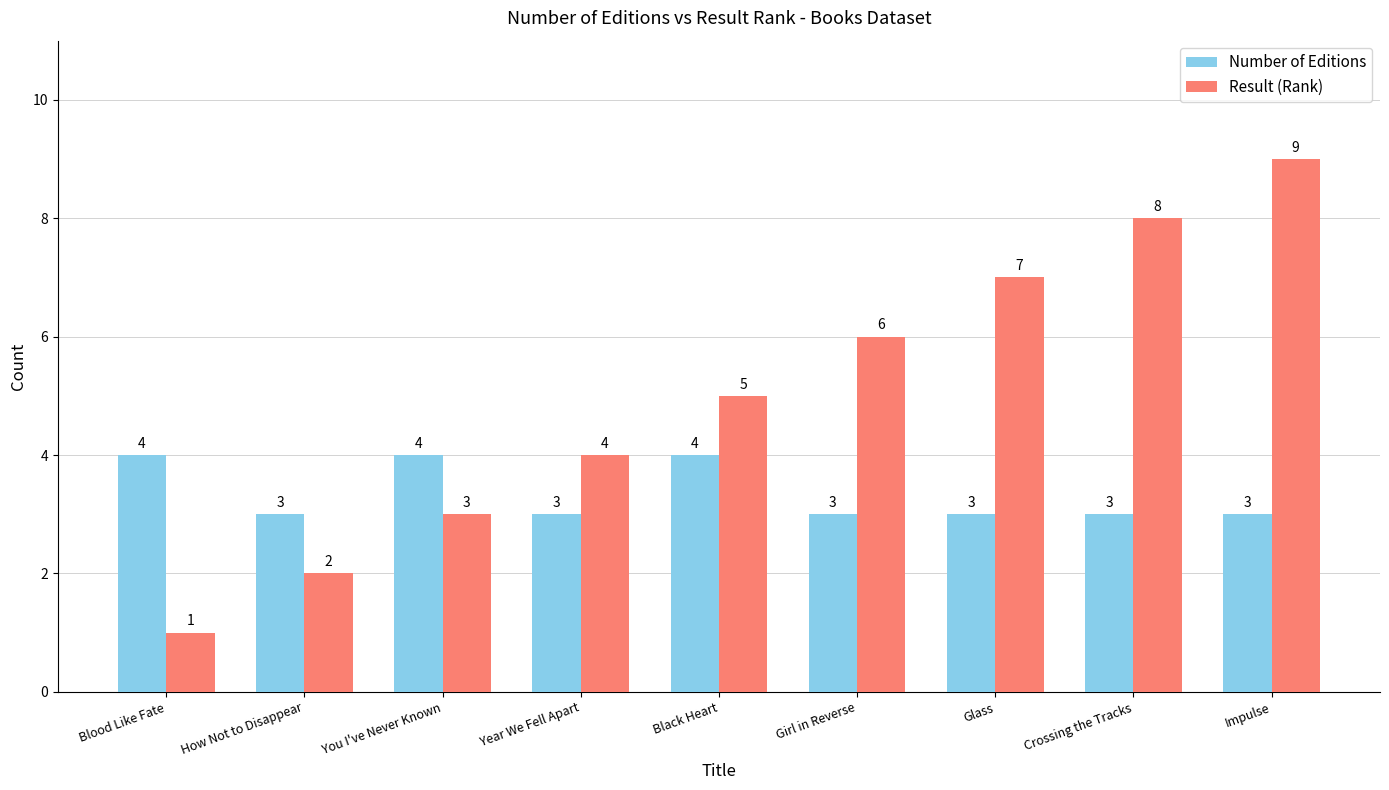

Which series has the widest spread of values?

Result (Rank)